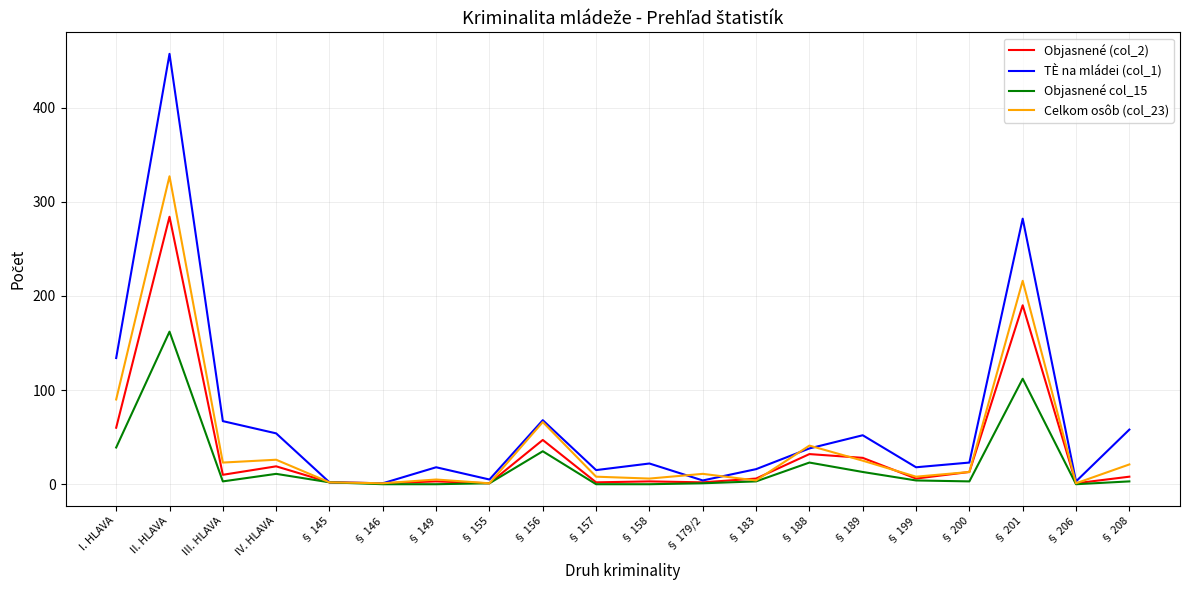

At which category does Celkom osôb (col_23) reach its first local peak?

II. HLAVA